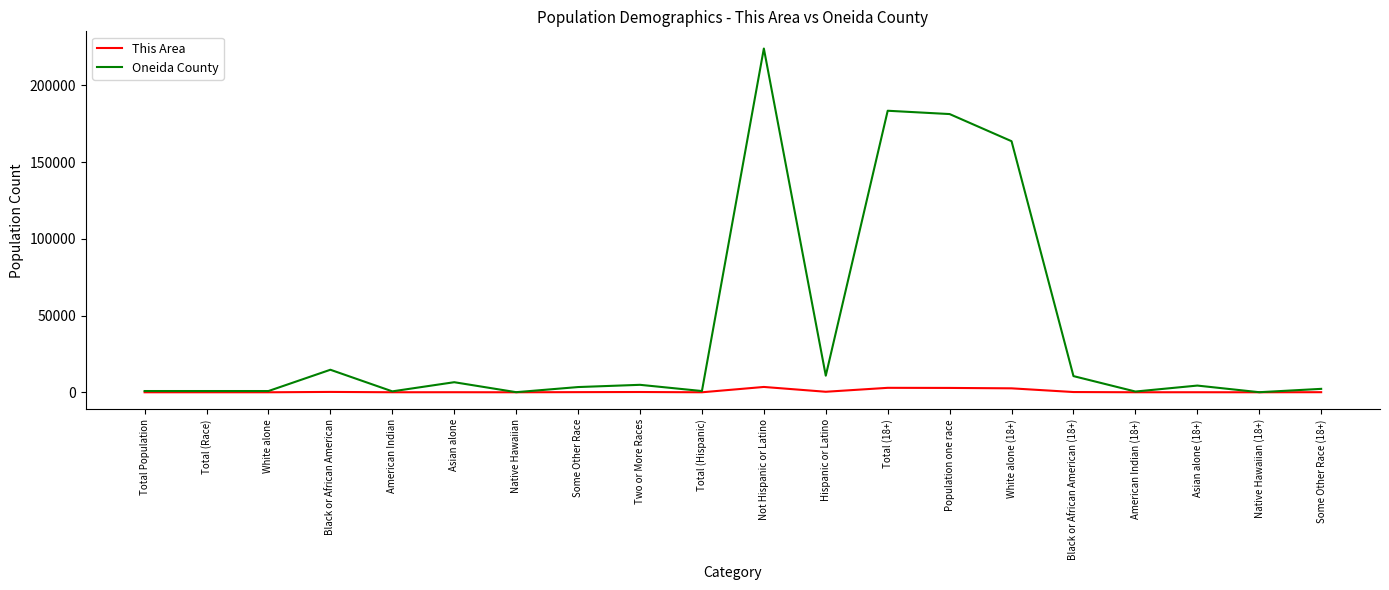

Which series has the widest spread of values?

Oneida County